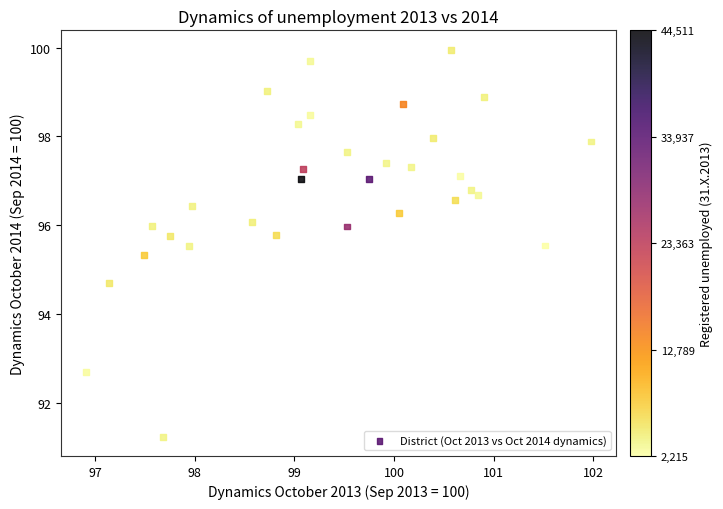

What is the range of Y values (max minus min)?

8.7